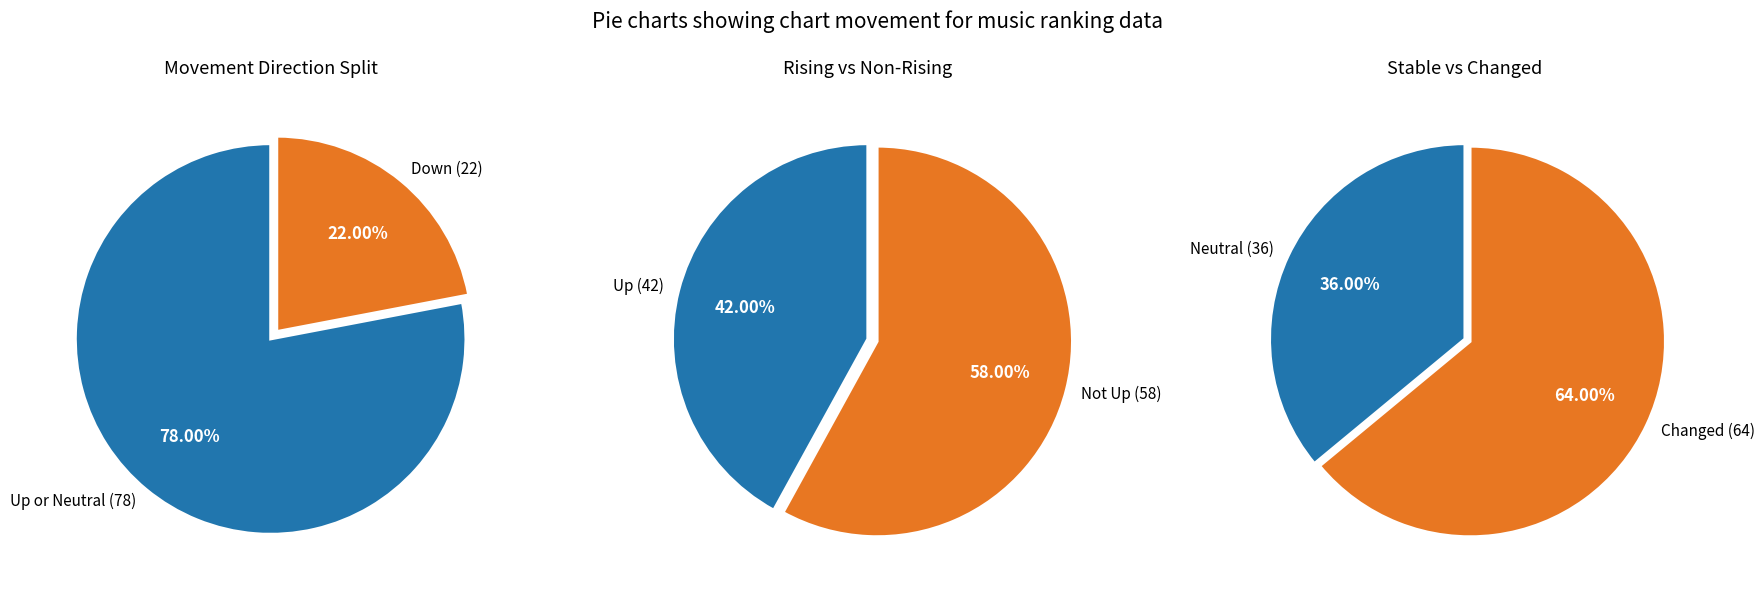

What is the total percentage of up and -?

78.0%